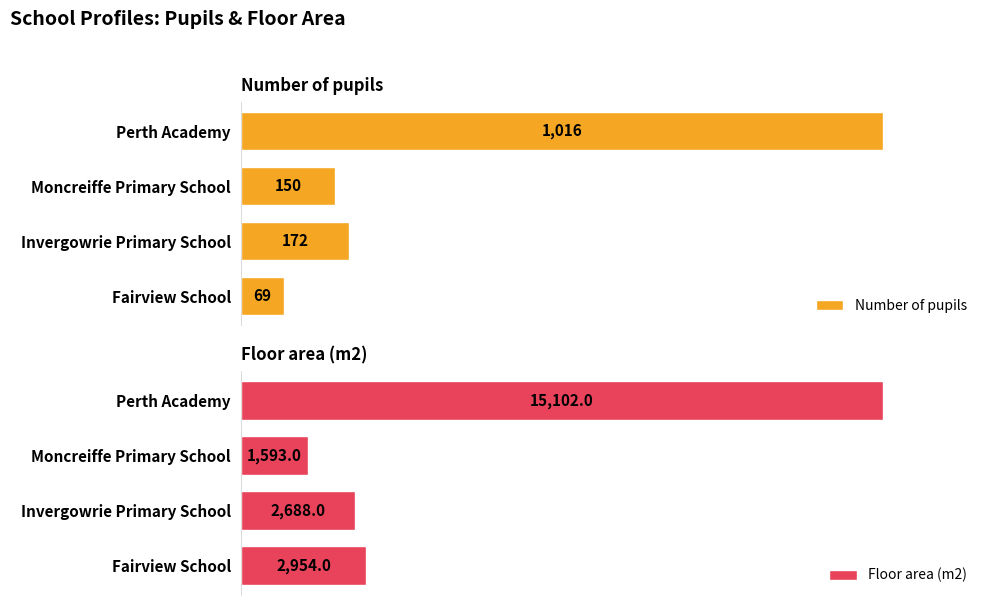

What is the maximum value for Number of pupils?

1016